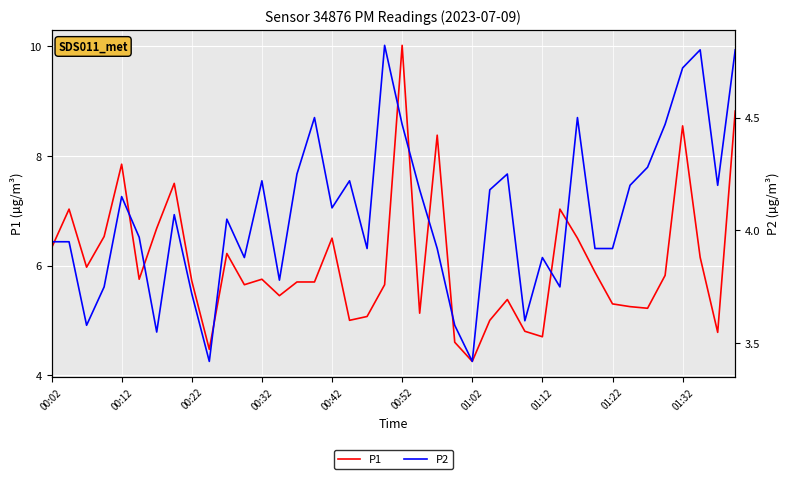

True or false: P1 has a value of 2.1 at 00:42.

False